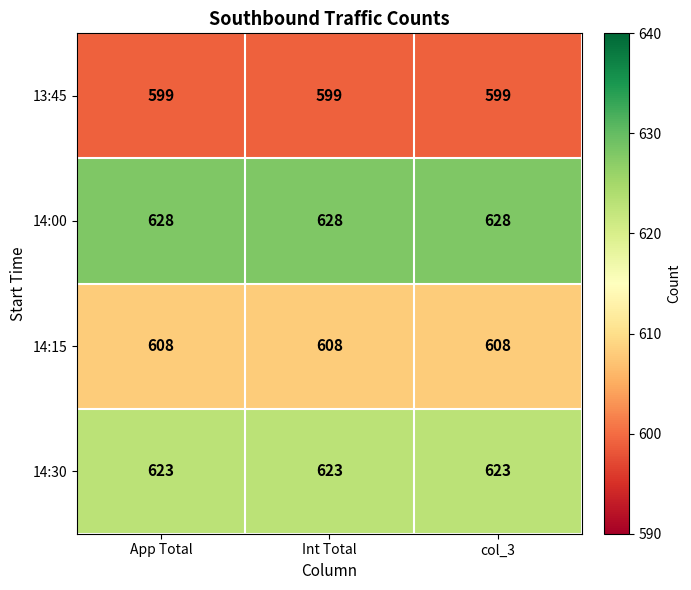

What is the difference between the highest and lowest values at App Total?

29